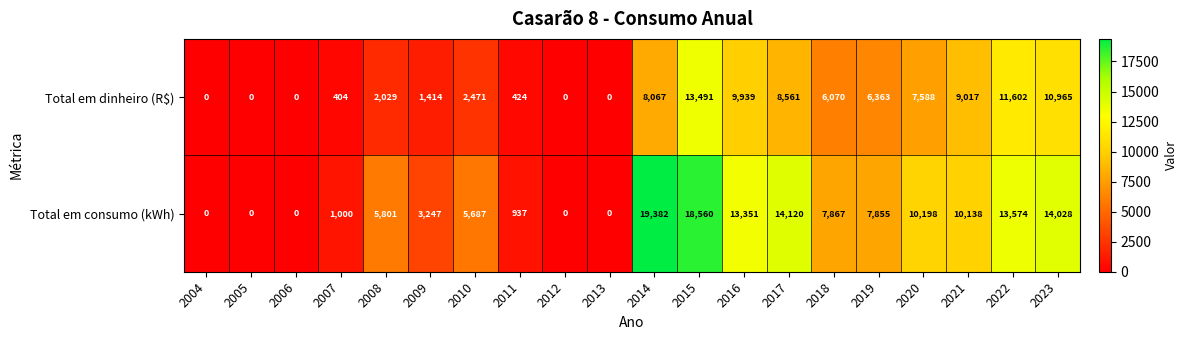

What is the sum of the Total em consumo (kWh) values at 2016 and 2013?

13351